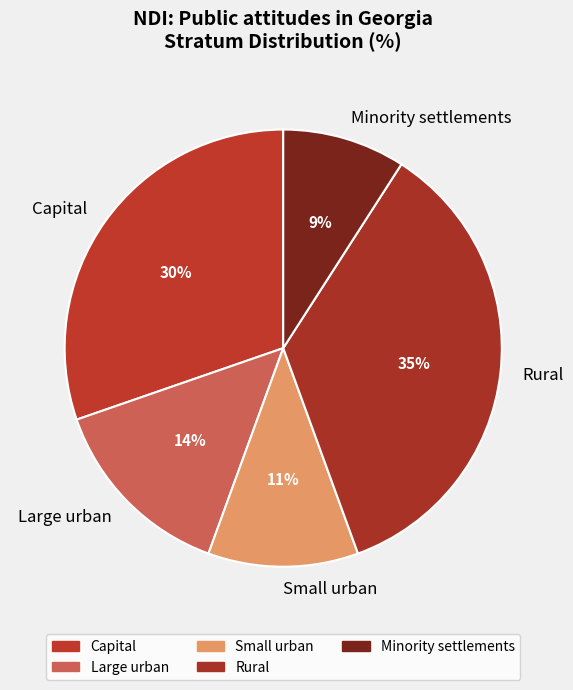

Which category has the smallest portion of the pie?

Minority settlements